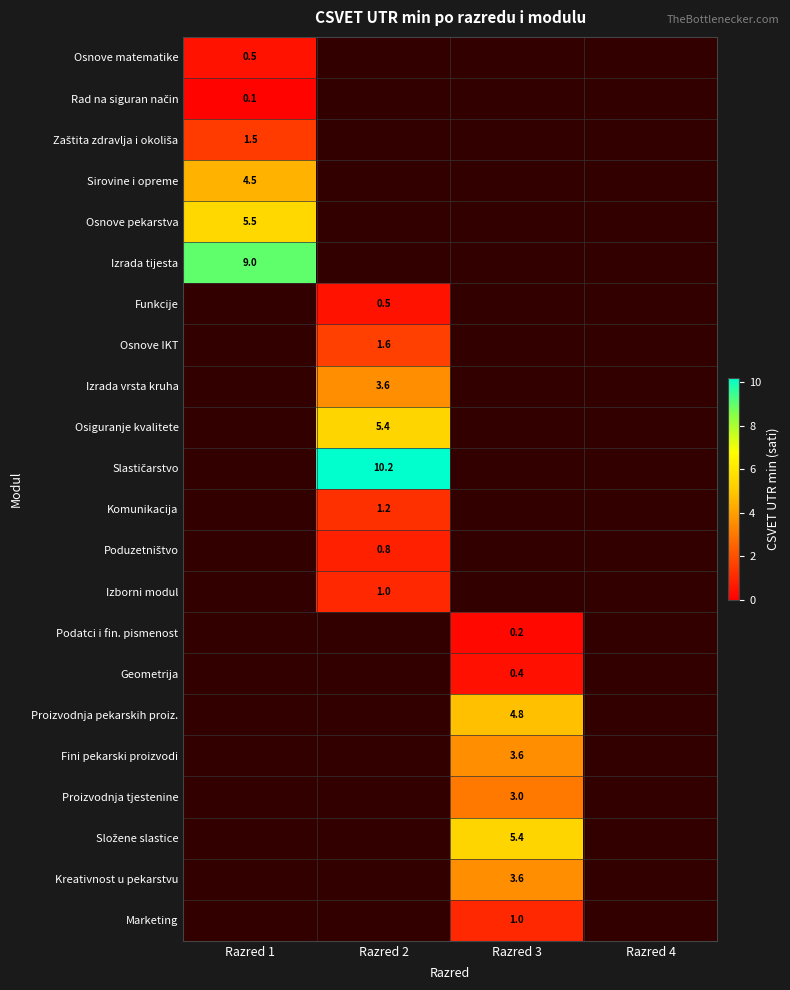

The Izrada tijesta series shows 13.1 at Razred 1. True or false?

False